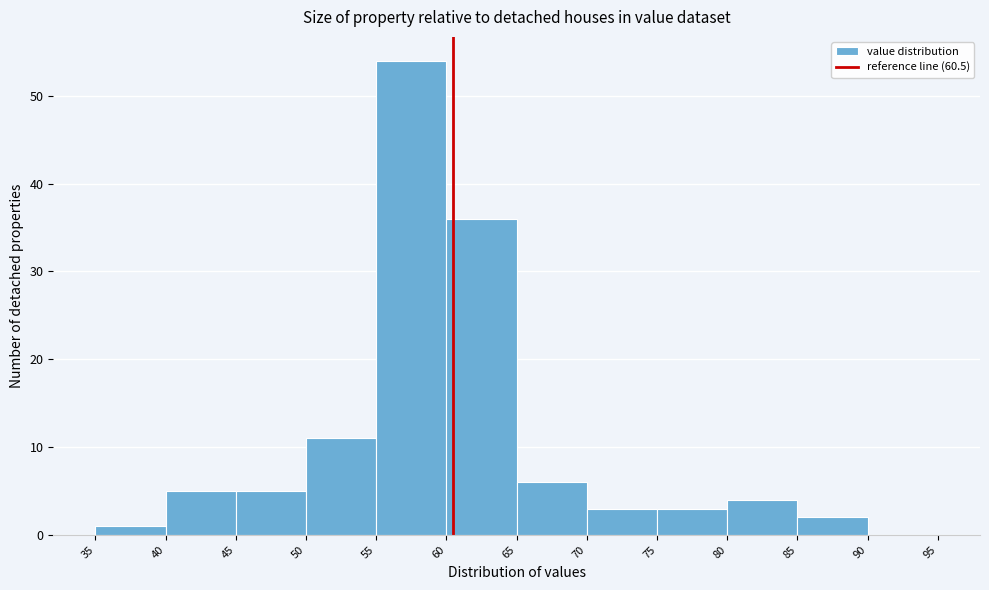

Reading left to right, transcribe this chart: for each bar, give the range it covers on the x-axis and its height. The values are not printed on the chart, so give them approximately, as read against the axis.

35 to 40: 1
40 to 45: 5
45 to 50: 5
50 to 55: 11
55 to 60: 54
60 to 65: 36
65 to 70: 6
70 to 75: 3
75 to 80: 3
80 to 85: 4
85 to 90: 2
90 to 95: 0